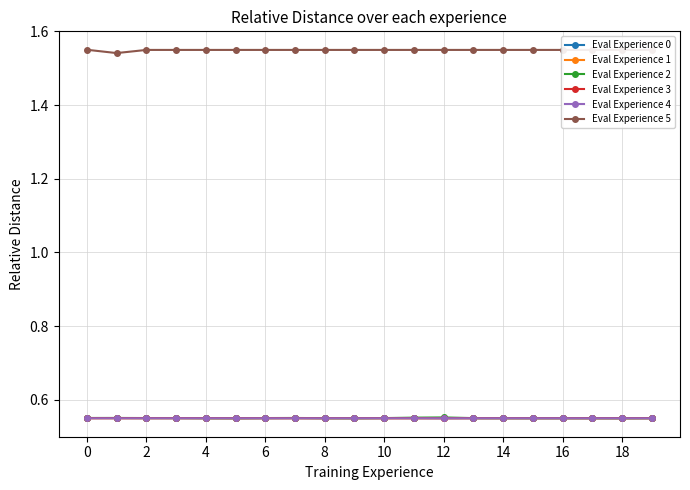

True or false: Eval Experience 4 and Eval Experience 5 intersect in this chart.

False